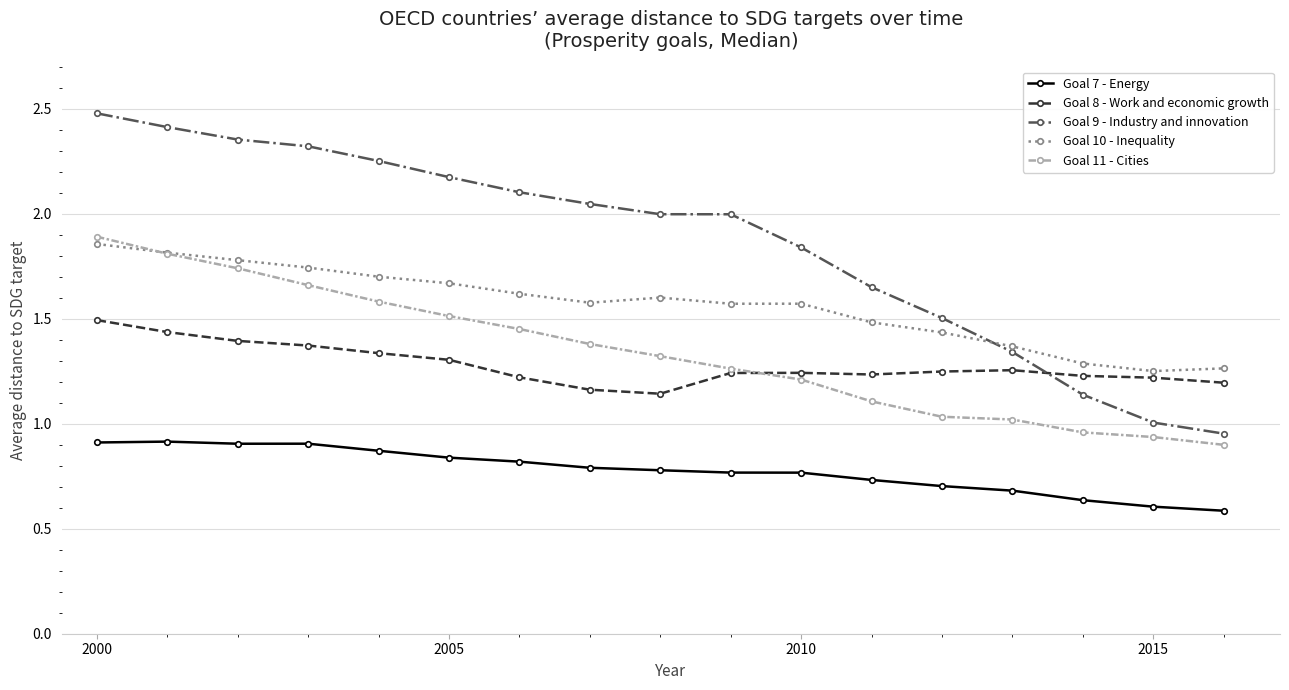

True or false: Goal 9 - Industry and innovation and Goal 8 - Work and economic growth cross at least once.

True